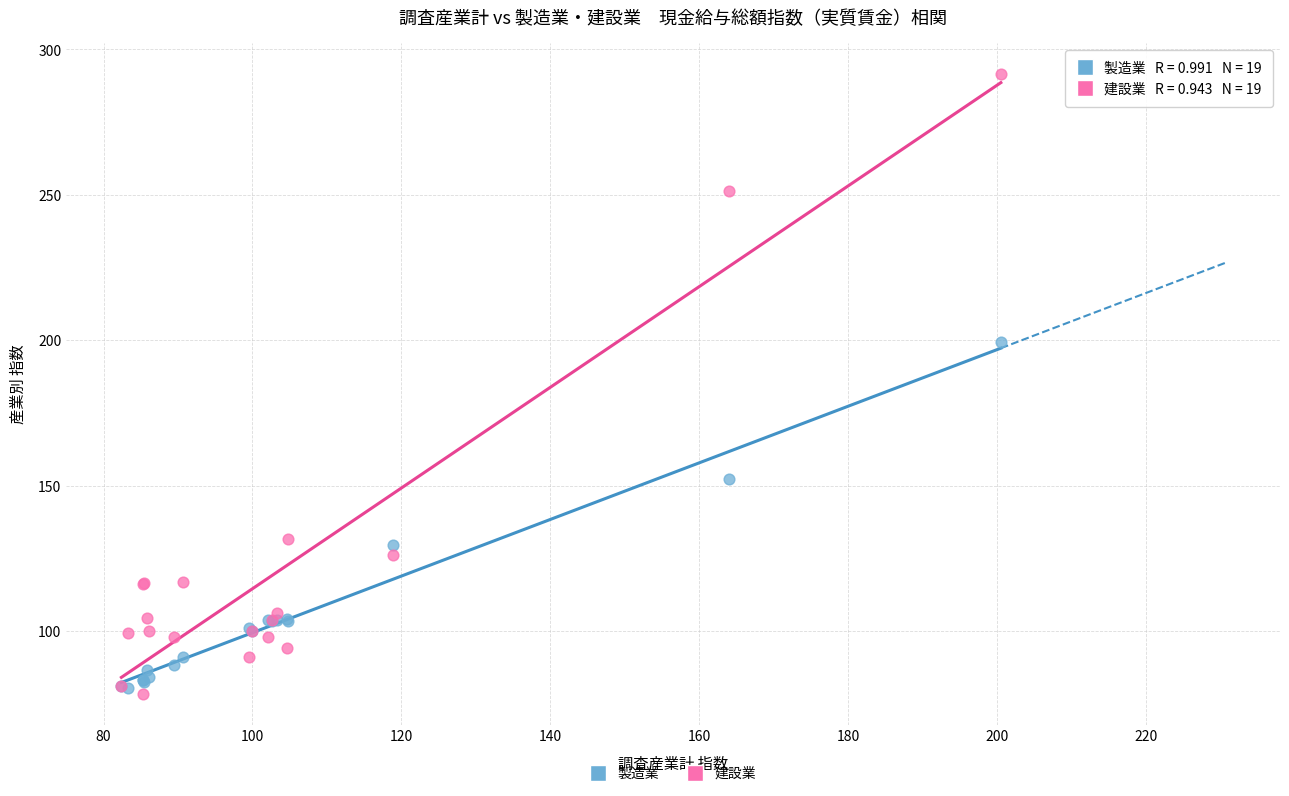

Across all series, what Y value is closest to 185?

199.3